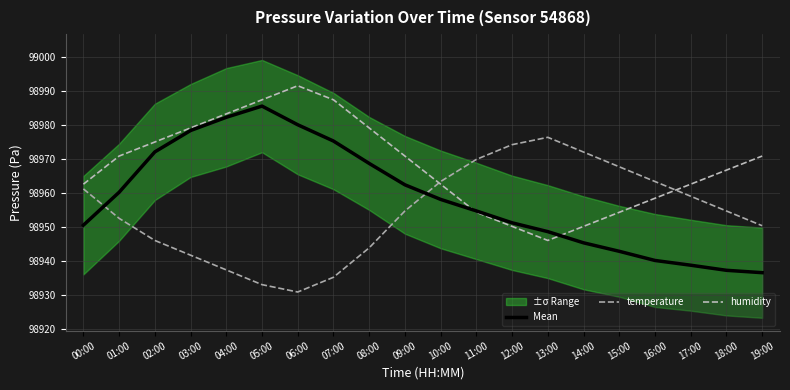

Rank the categories by Mean value from lowest to highest.

19:00, 18:00, 17:00, 16:00, 15:00, 14:00, 13:00, 00:00, 12:00, 11:00, 10:00, 01:00, 09:00, 08:00, 02:00, 07:00, 03:00, 06:00, 04:00, 05:00